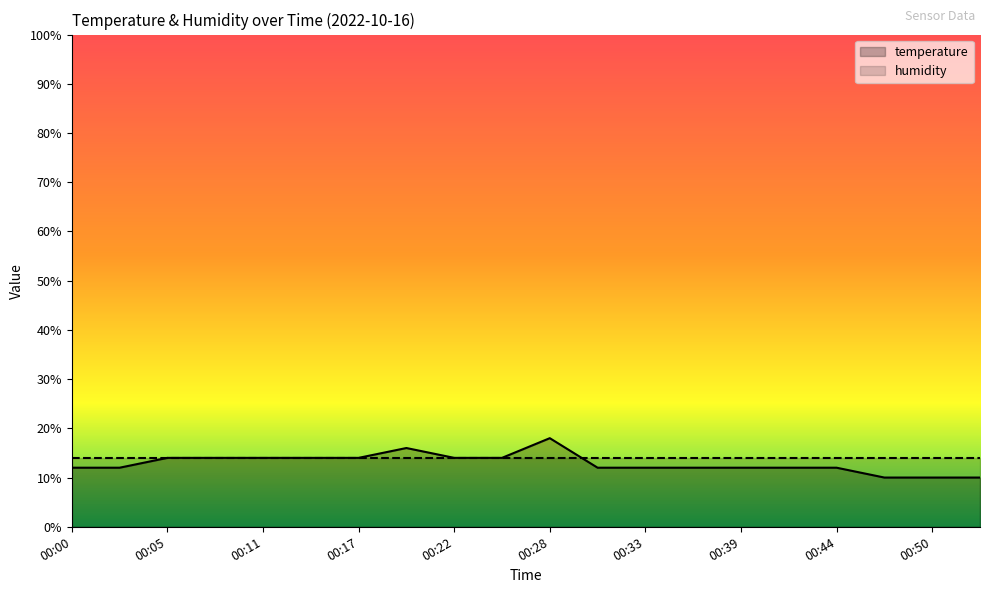

How many values are below 11?

3